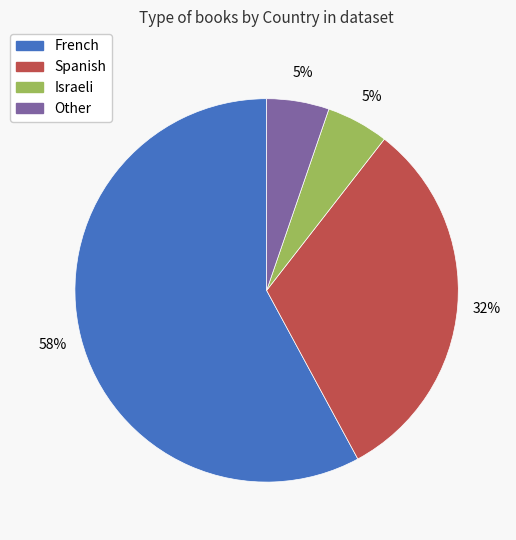

To the nearest percent, what is the average slice percentage?

25%